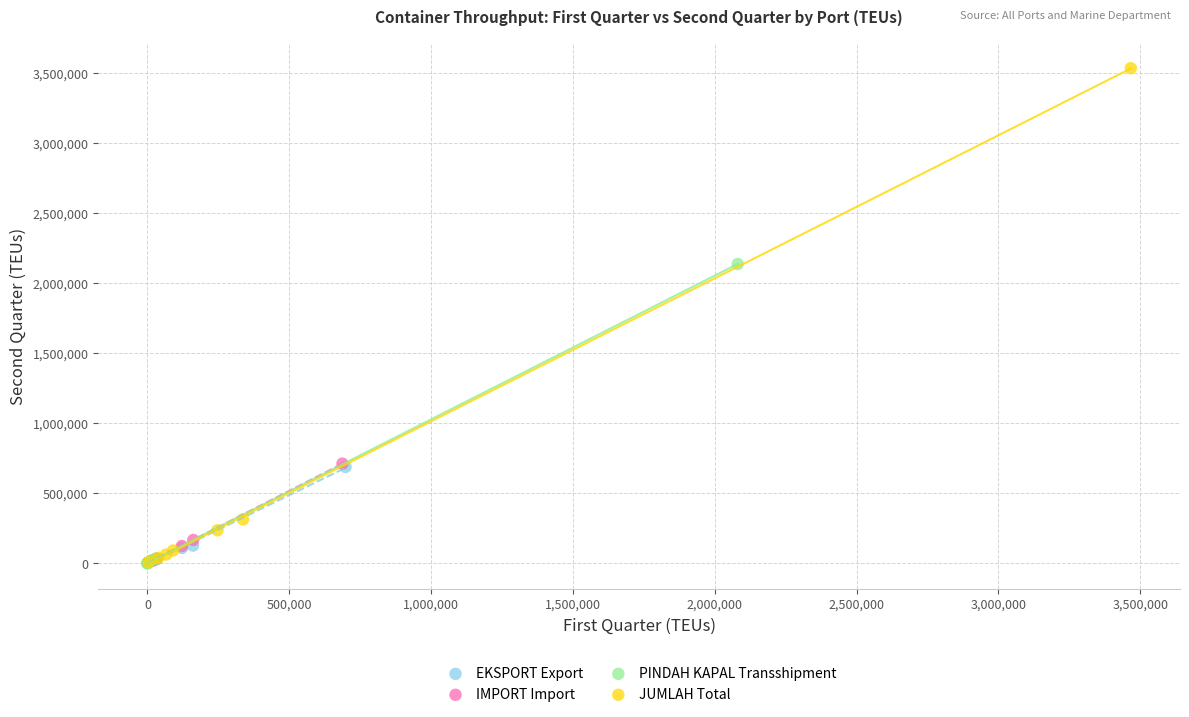

Which series contains the highest Y value?

JUMLAH Total